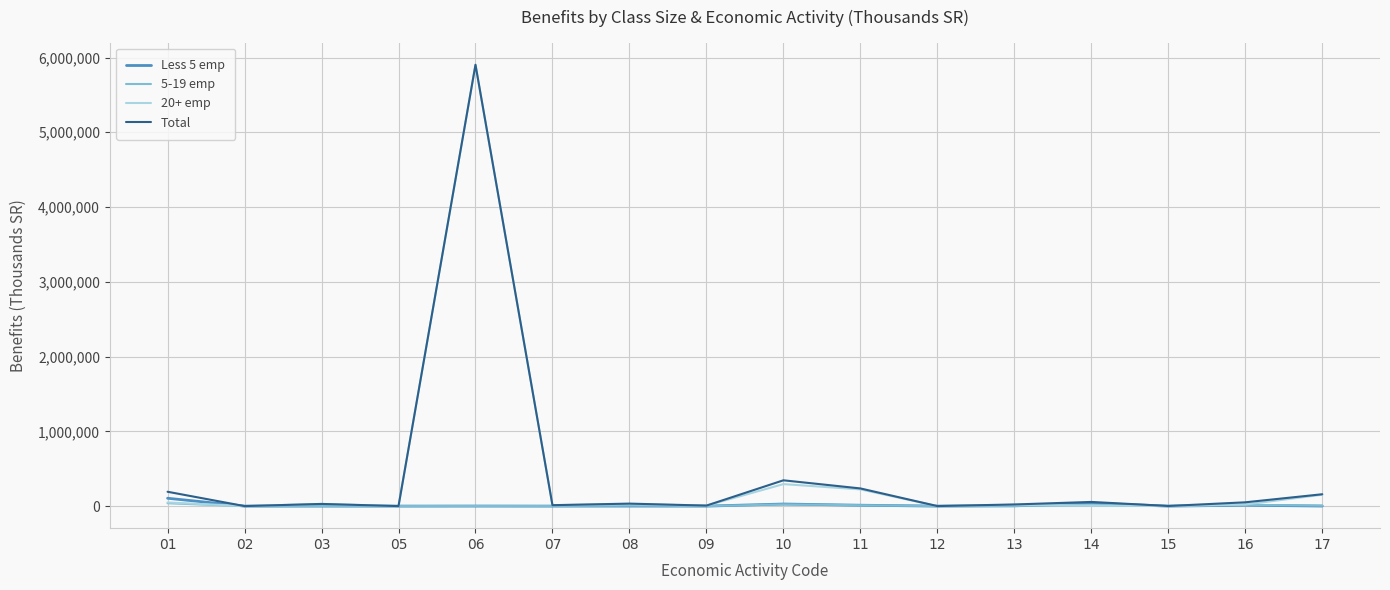

What is the maximum value shown in the chart?

5903734